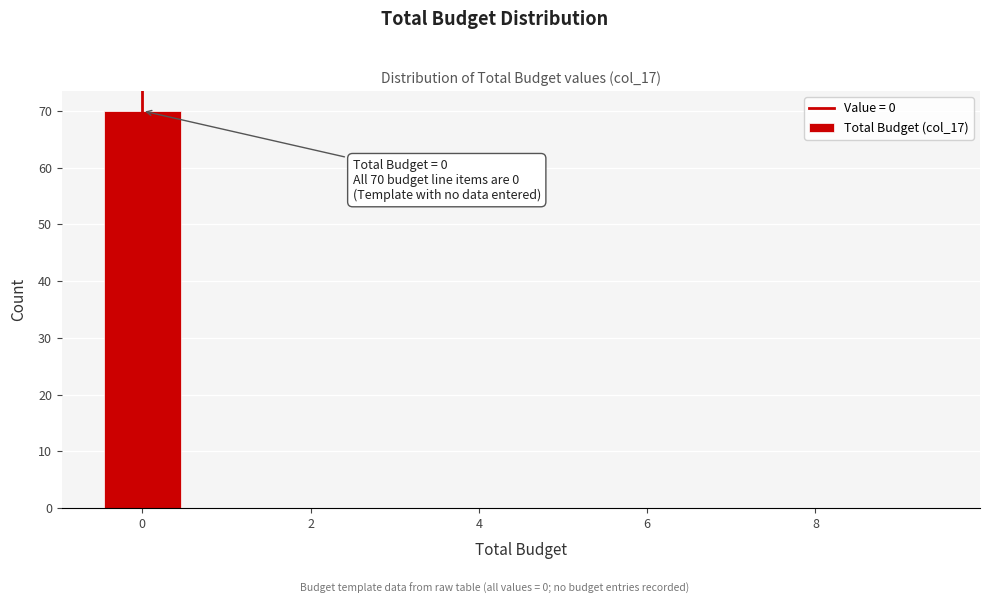

Which range on the x-axis has the tallest bar?

-0.5 to 0.5